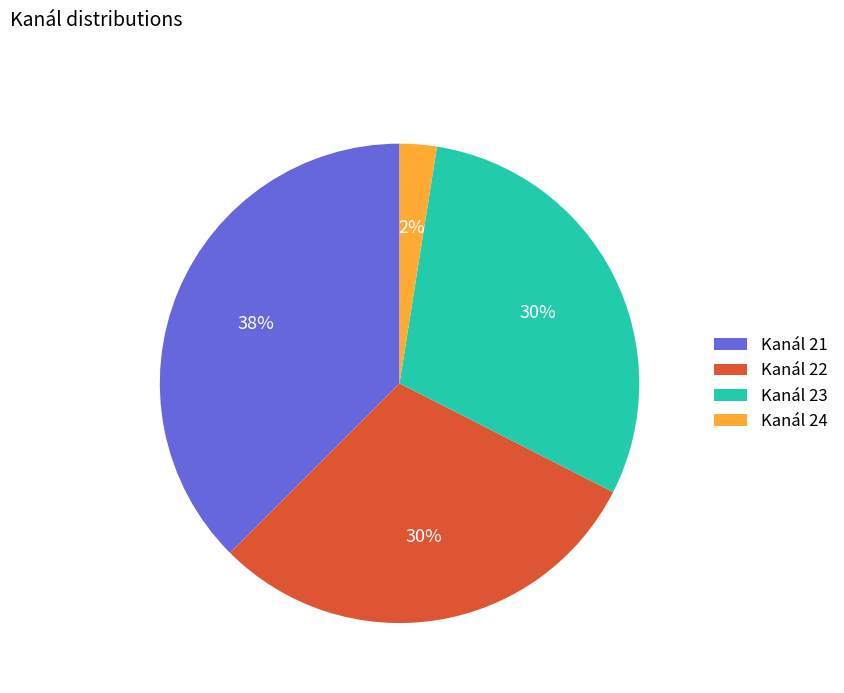

Which category has the smallest portion of the pie?

Kanál 24